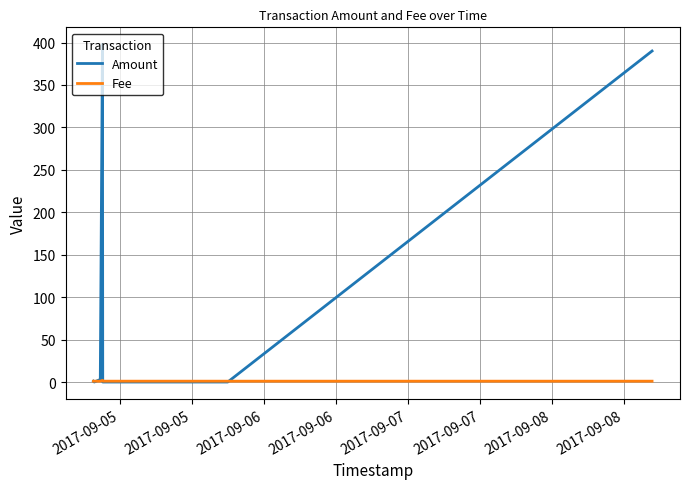

Rank the series by their maximum value, from highest to lowest.

Amount, Fee